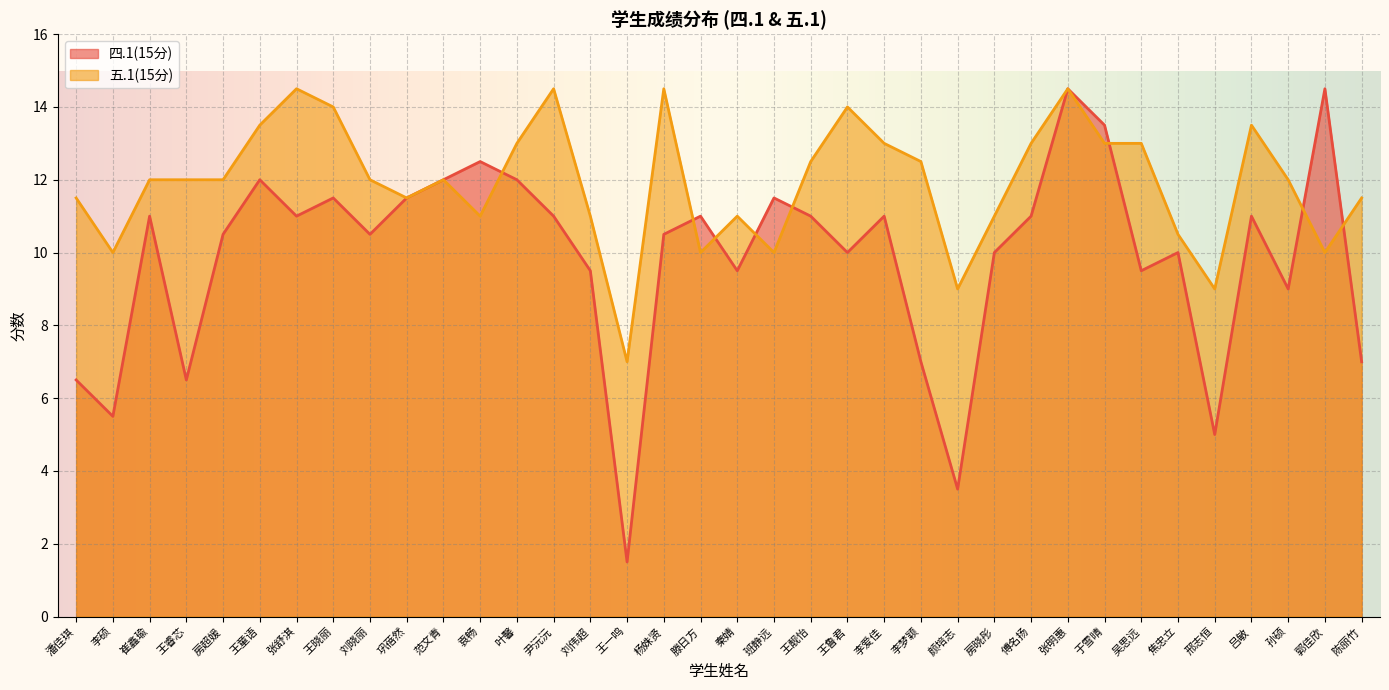

Reading left to right, what are all the values shown in this chart?

四.1(15分): 6.5	5.5	11.0	6.5	10.5	12.0	11.0	11.5	10.5	11.5	12.0	12.5	12.0	11.0	9.5	1.5	10.5	11.0	9.5	11.5	11.0	10.0	11.0	7.0	3.5	10.0	11.0	14.5	13.5	9.5	10.0	5.0	11.0	9.0	14.5	7.0
五.1(15分): 11.5	10.0	12.0	12.0	12.0	13.5	14.5	14.0	12.0	11.5	12.0	11.0	13.0	14.5	11.0	7.0	14.5	10.0	11.0	10.0	12.5	14.0	13.0	12.5	9.0	11.0	13.0	14.5	13.0	13.0	10.5	9.0	13.5	12.0	10.0	11.5